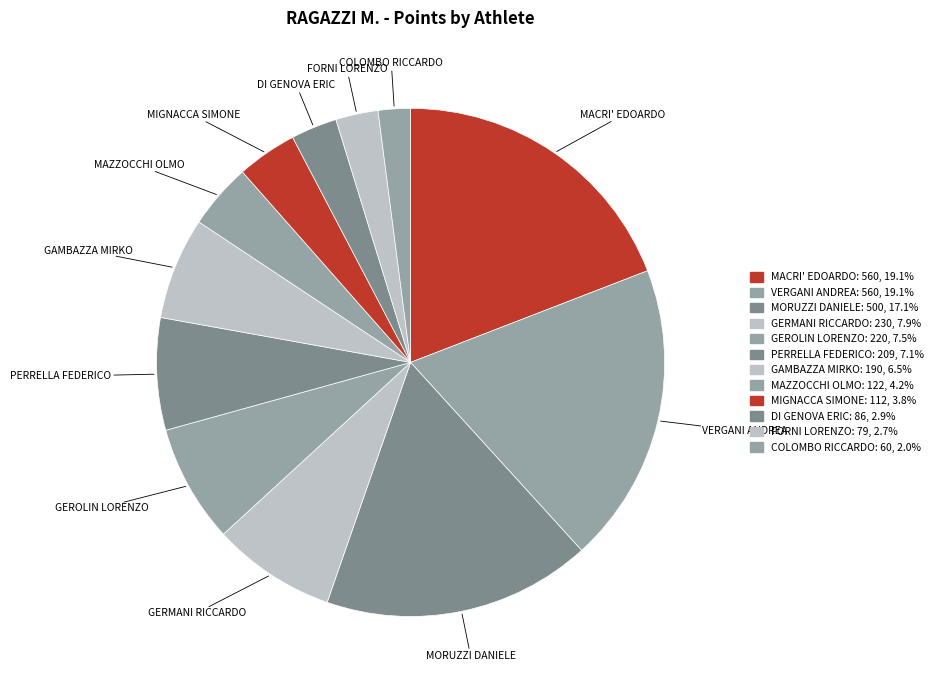

What portion of the pie excludes PERRELLA FEDERICO?

92.9%